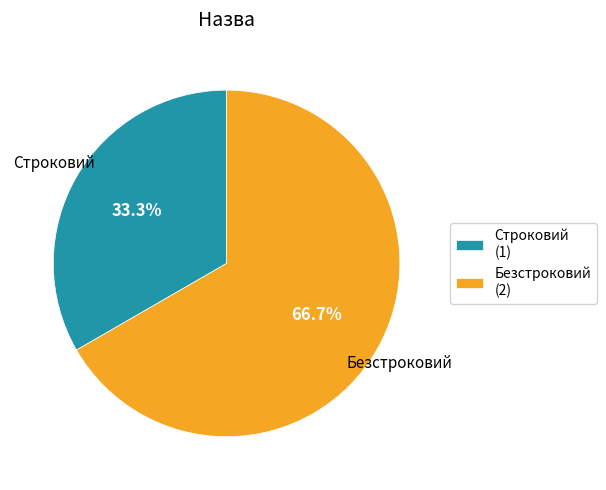

How much of the chart is everything except Строковий?

66.7%